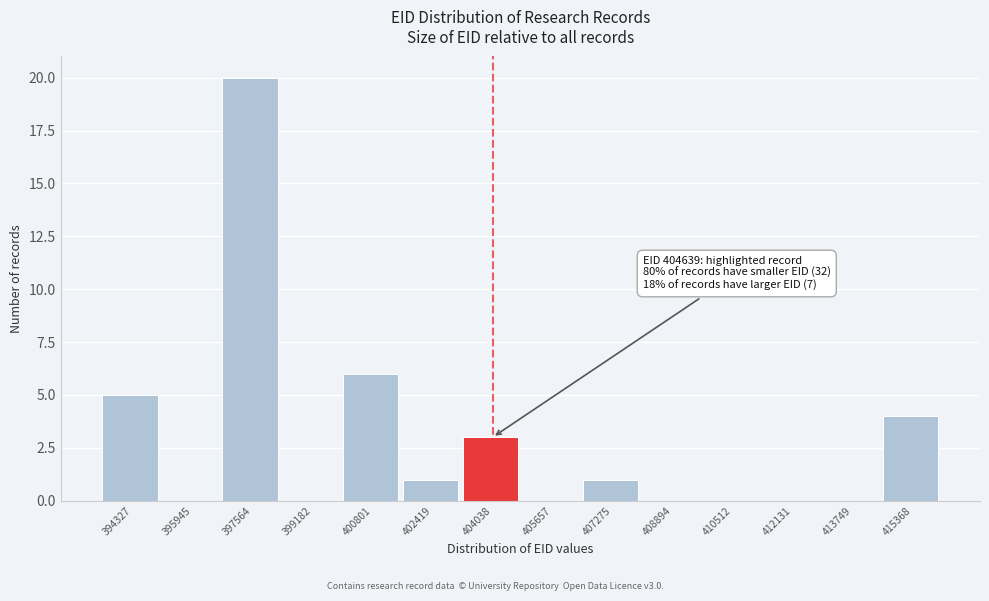

Reading left to right, list all the values displayed in this chart.

394327=5	395945=0	397564=20	399182=0	400801=6	402419=1	404038=3	405657=0	407275=1	408894=0	410512=0	412131=0	413749=0	415368=4